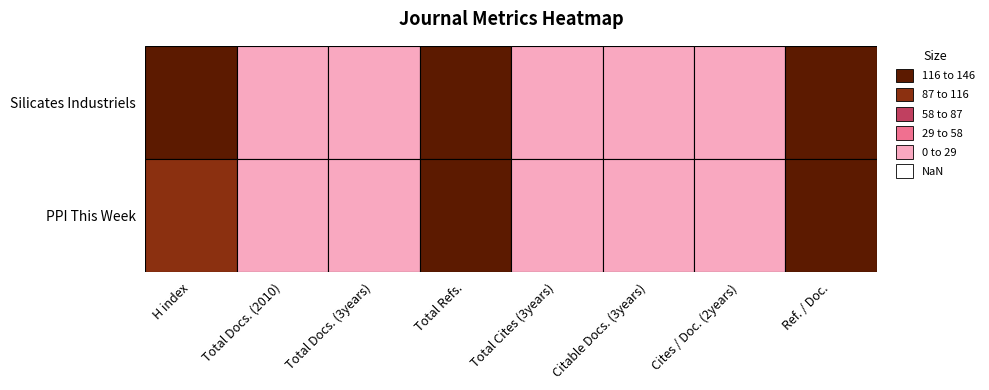

Is the value of Citable Docs. (3years) at Silicates Industriels greater than the value of Total Cites (3years) at Silicates Industriels?

Yes